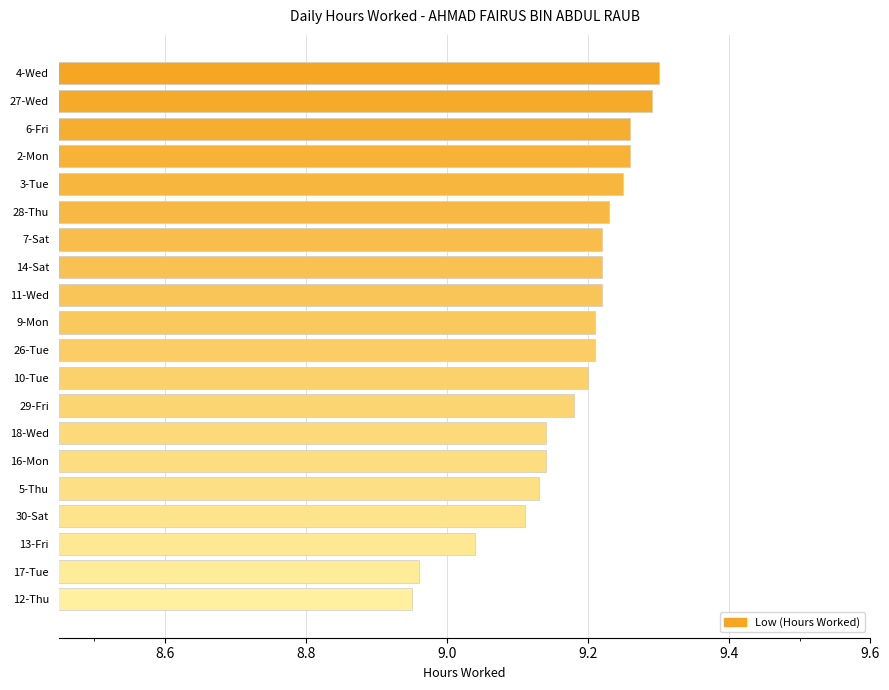

What position from the top is 5-Thu?

16